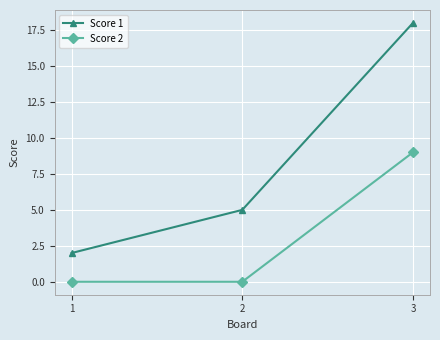

What is the difference between the Score 2 values at 2 and 1?

0